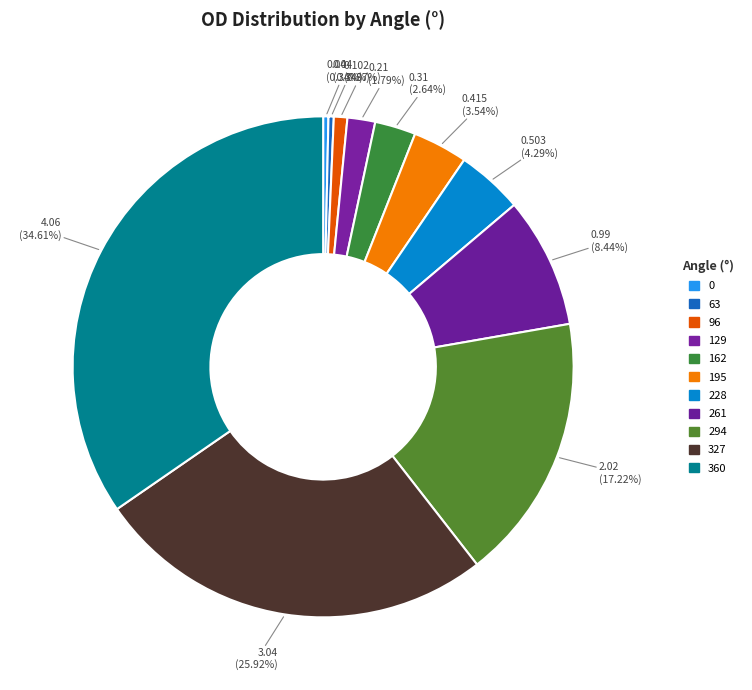

To the nearest percent, what portion does 360 represent?

35%